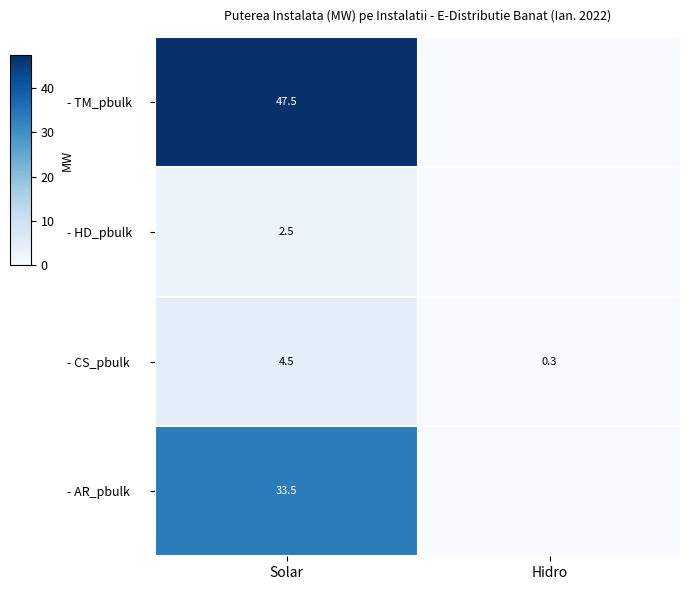

At which label does - CS_pbulk first exceed 4?

Solar